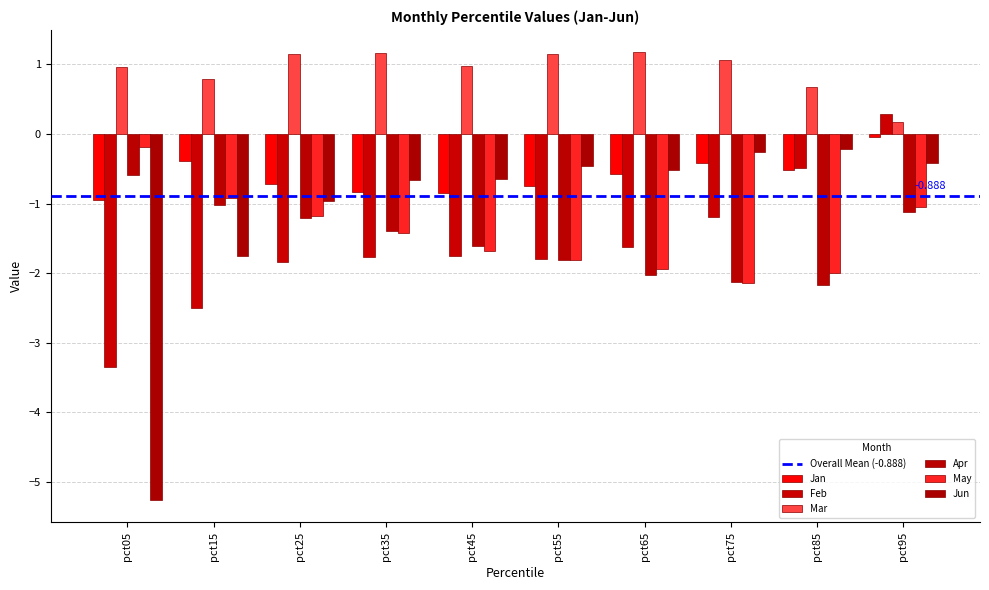

List the series in order of their peak value, highest first.

Mar, Feb, Jan, May, Jun, Apr